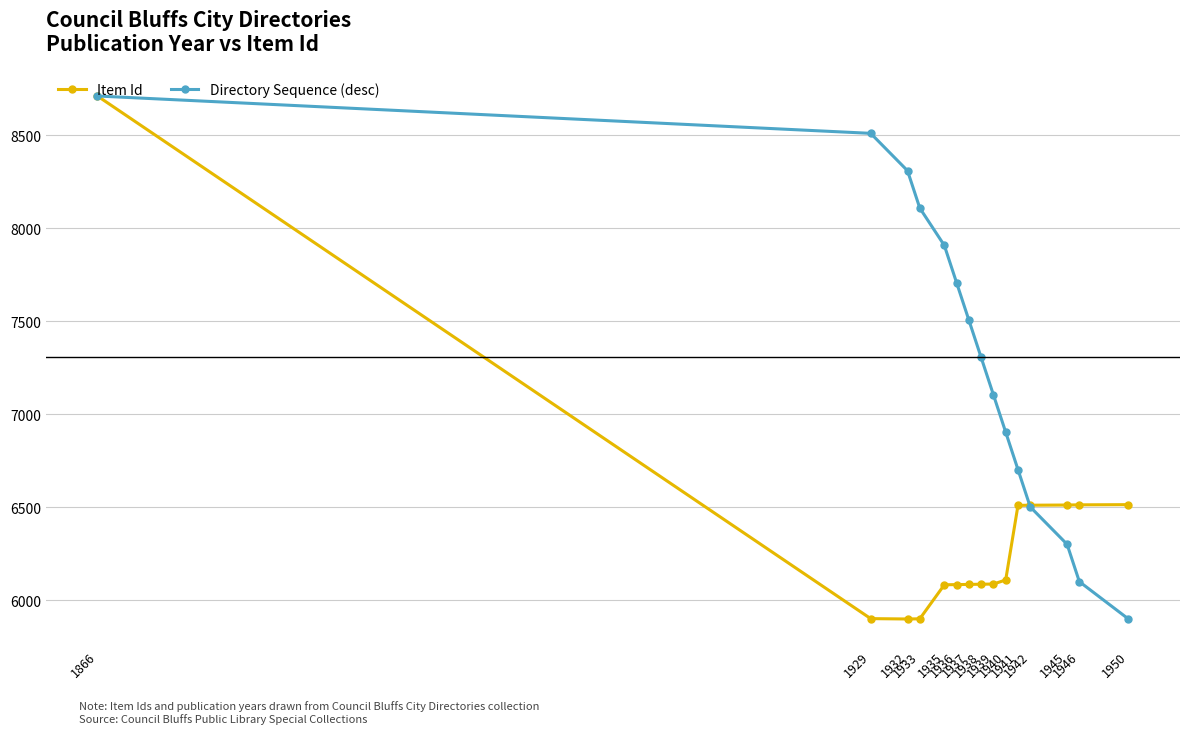

Between 1940 and 1941, which series saw the biggest shift?

Item Id